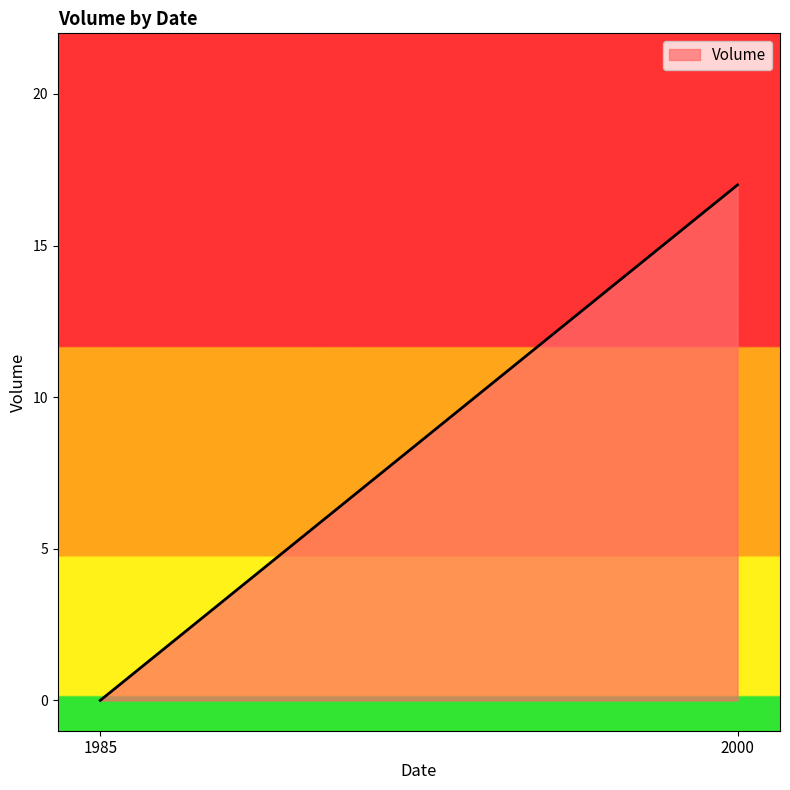

Between 2000 and 2000, which is larger?

2000